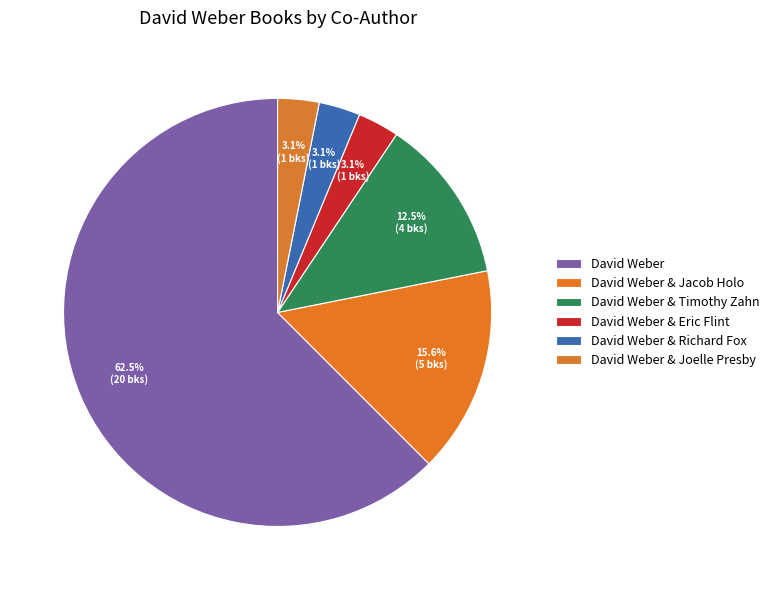

To the nearest percent, what percentage of the pie is David Weber & Timothy Zahn?

12%